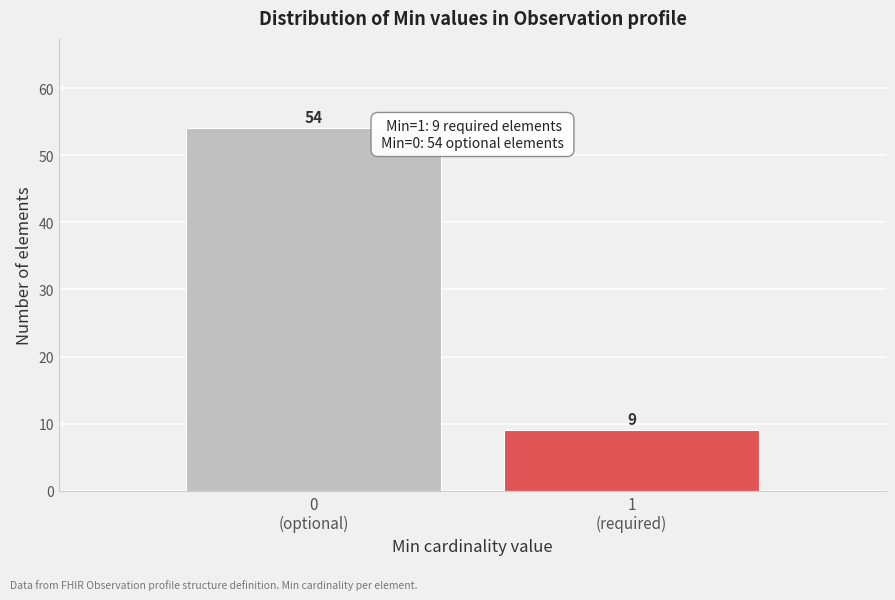

Reading left to right, what are all the values shown in this chart?

54	9